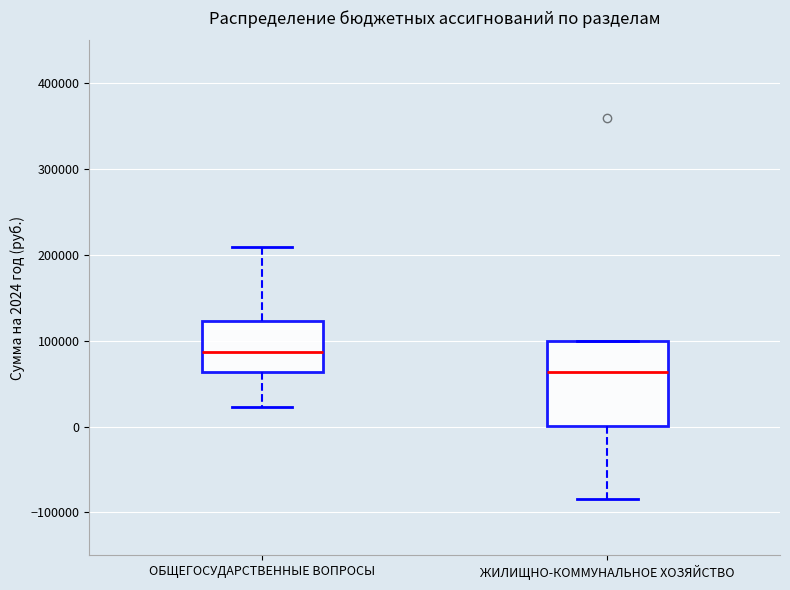

Comparing the boxes themselves (not the whiskers), which one is the tallest?

ЖИЛИЩНО-КОММУНАЛЬНОЕ ХОЗЯЙСТВО